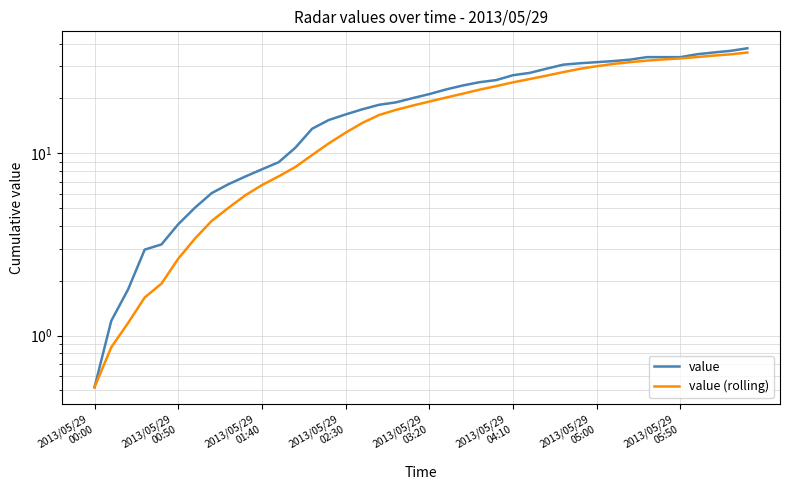

True or false: value (rolling) and value intersect in this chart.

False